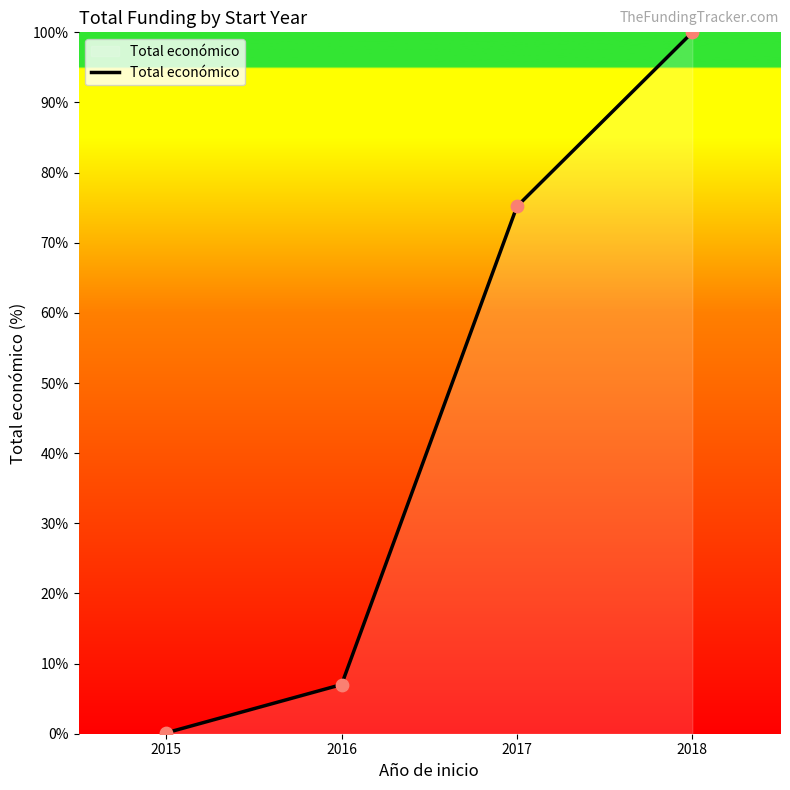

What is the change in value from 2015 to 2018?

+99.9